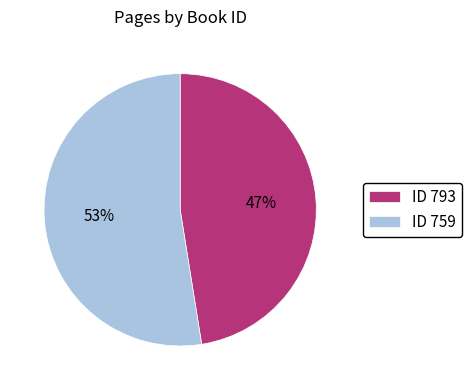

Which has a higher value, ID 759 or ID 793?

ID 759